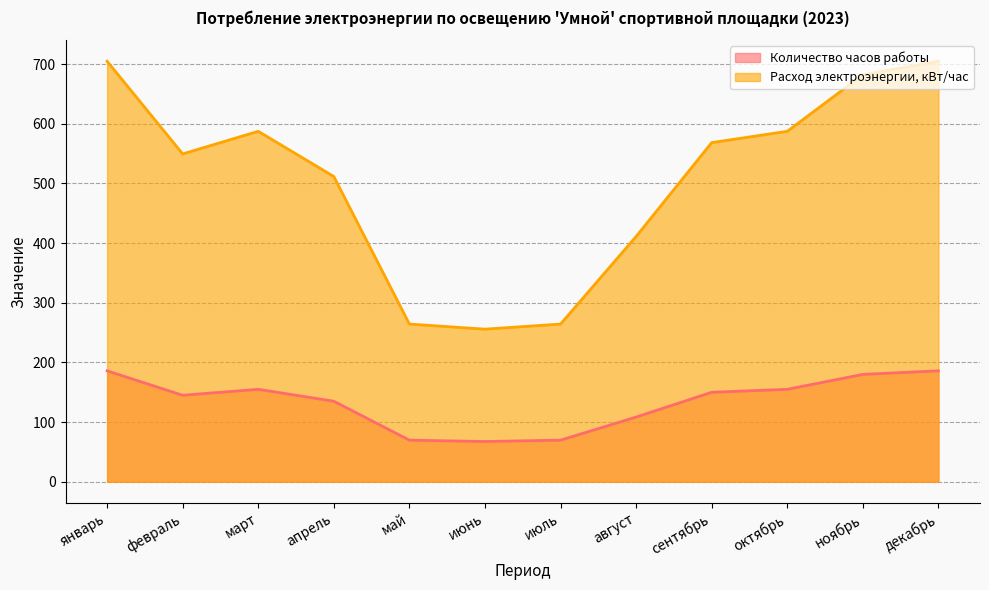

How many values in the Расход электроэнергии, кВт/час series are below 568?

6